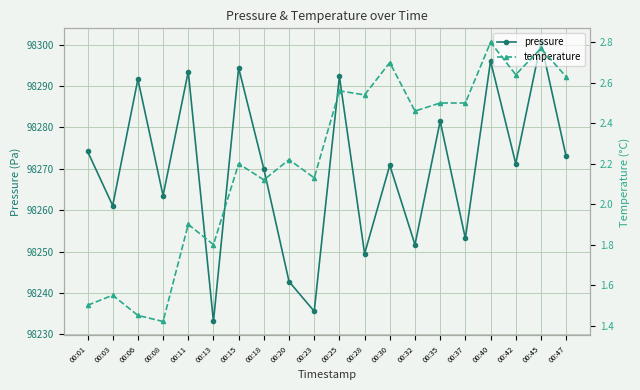

Which series has the largest total across all categories?

pressure